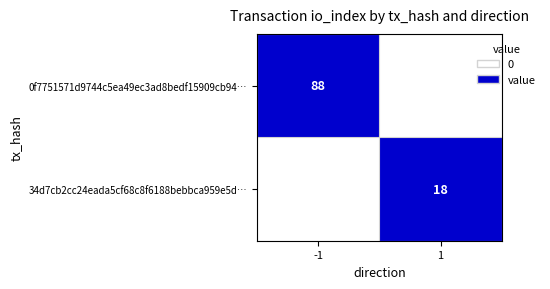

Is it true that 0f7751571d9744c5ea49ec3ad8bedf15909cb94… equals 88 at -1?

True